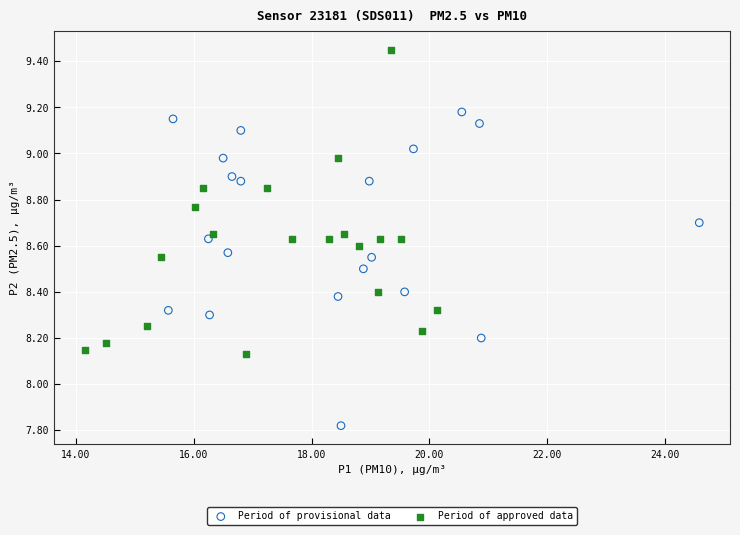

Which series reaches the minimum Y coordinate?

Period of provisional data